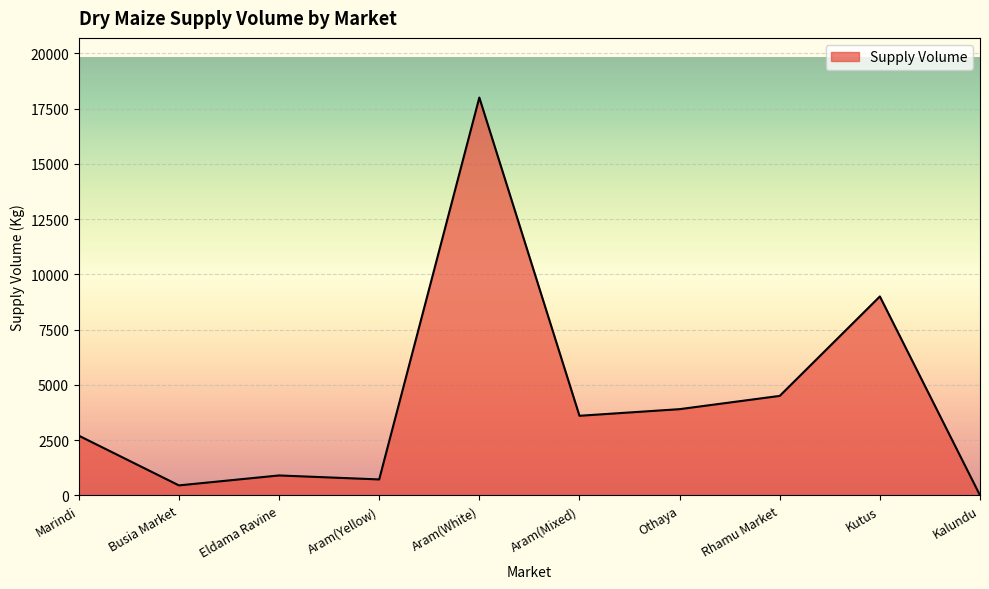

True or false: the data shows 5491 at Othaya.

False